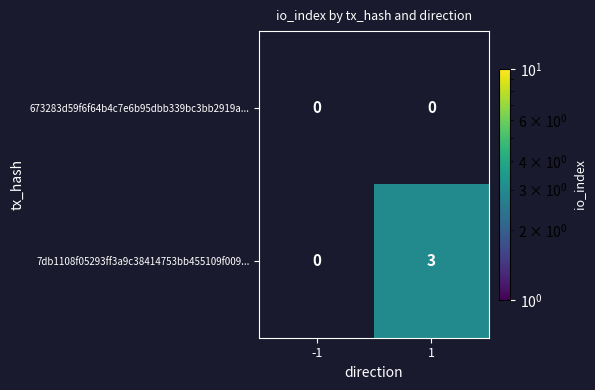

Is it true that 7db1108f05293ff3a9c38414753bb455109f009... equals 3 at 1?

True